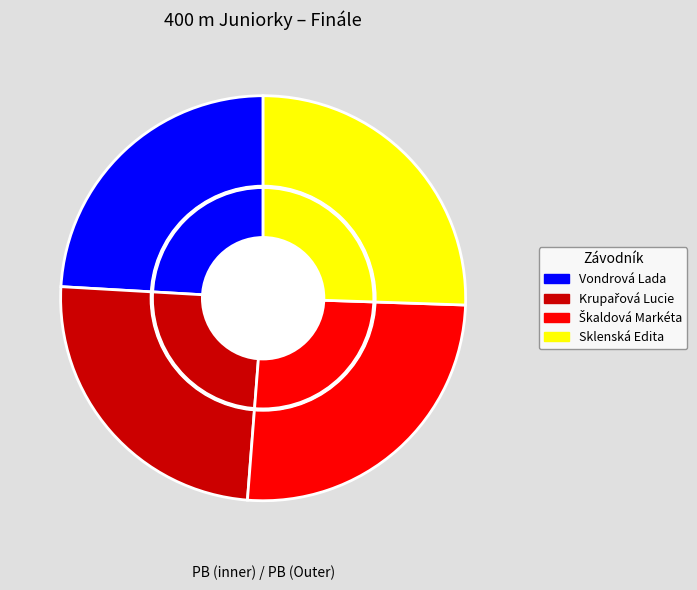

To the nearest percent, what is the average slice percentage?

25%